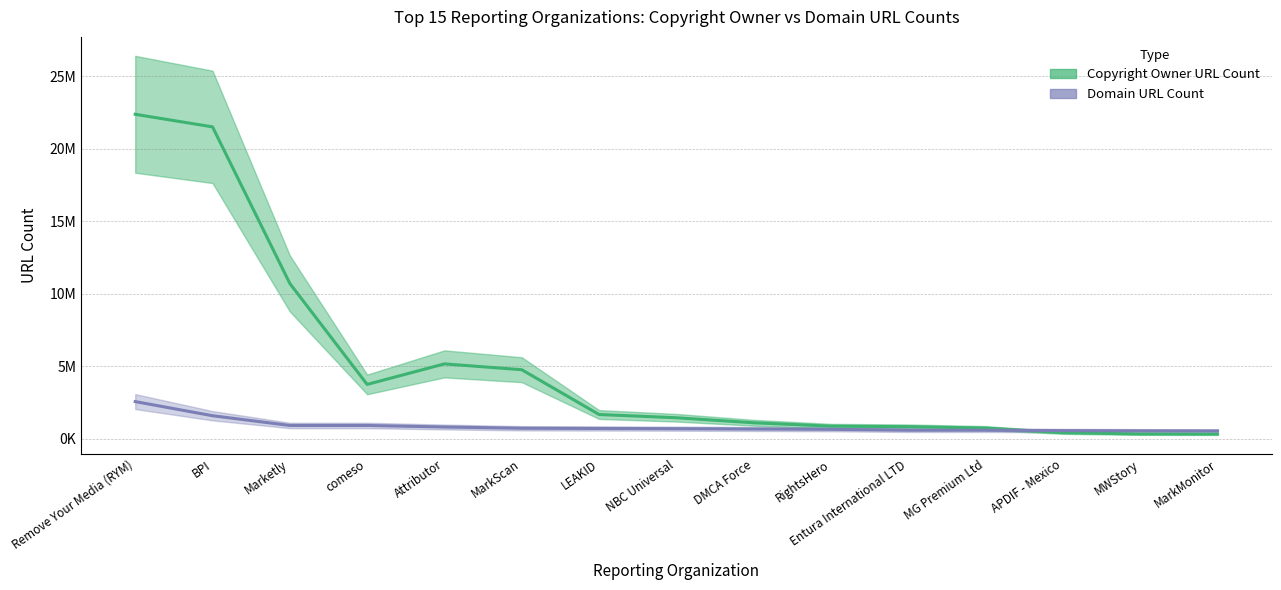

List the series in order of their overall mean, lowest first.

Domain URL Count, Copyright Owner URL Count